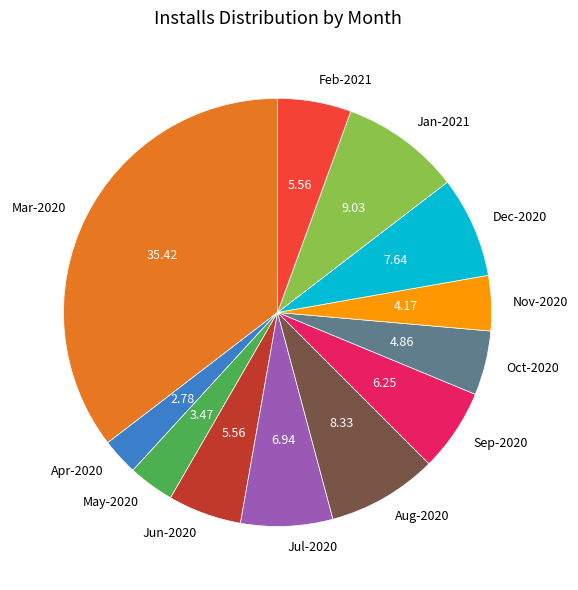

Approximately how many times larger is the value at May-2020 compared to Nov-2020?

0.8